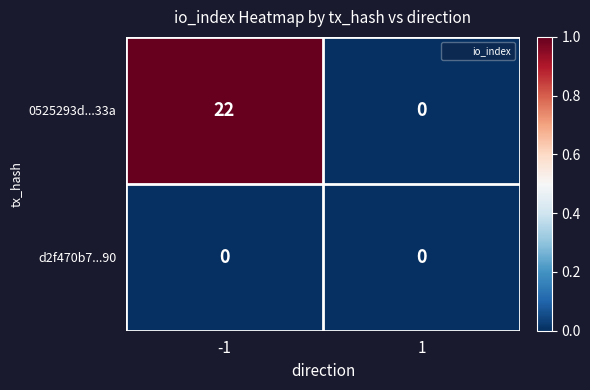

What is the maximum value for 0525293d...33a?

22